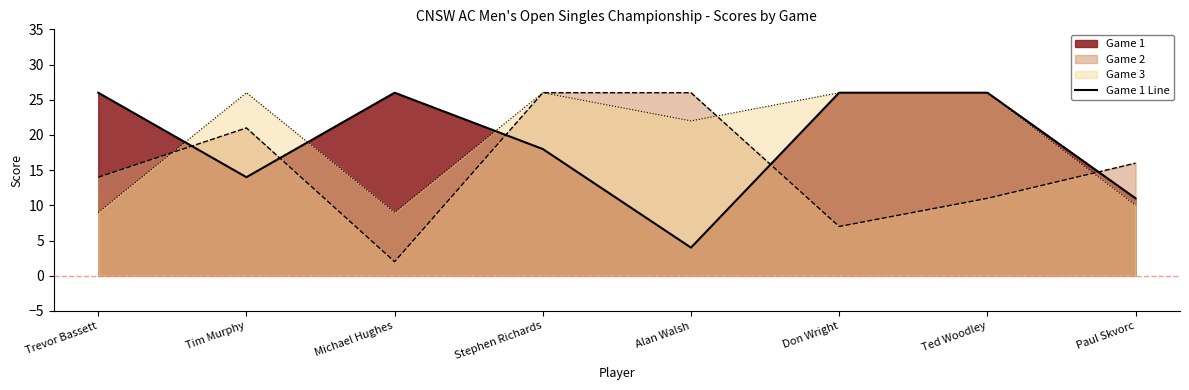

True or false: there are more than 0 points higher than both neighbors.

True